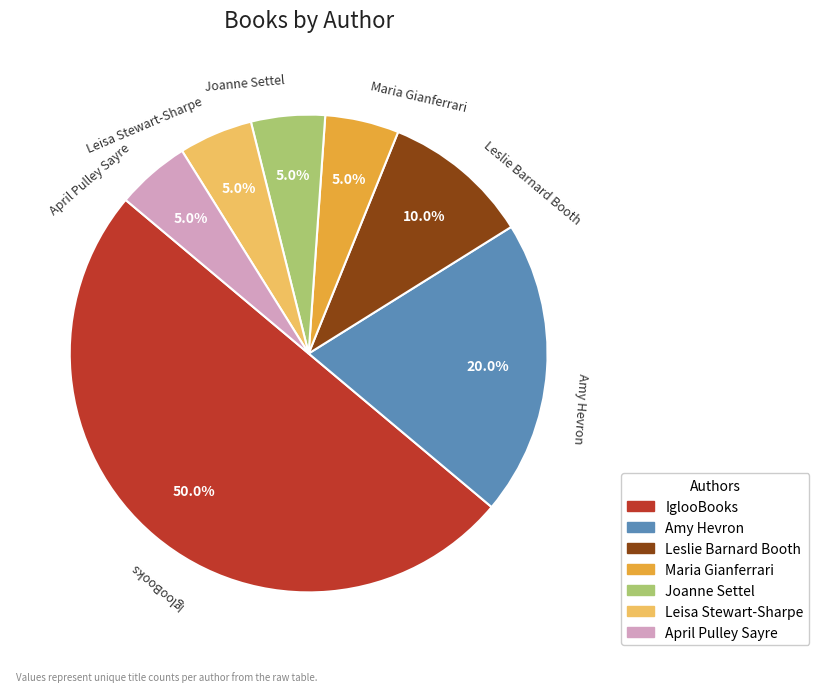

To the nearest percent, what is the combined percentage of Leslie Barnard Booth and Amy Hevron?

30%